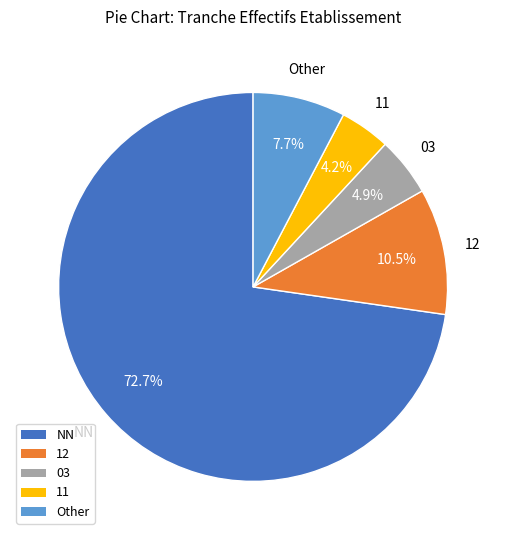

Combined, do 12 and 11 account for over 50%?

No